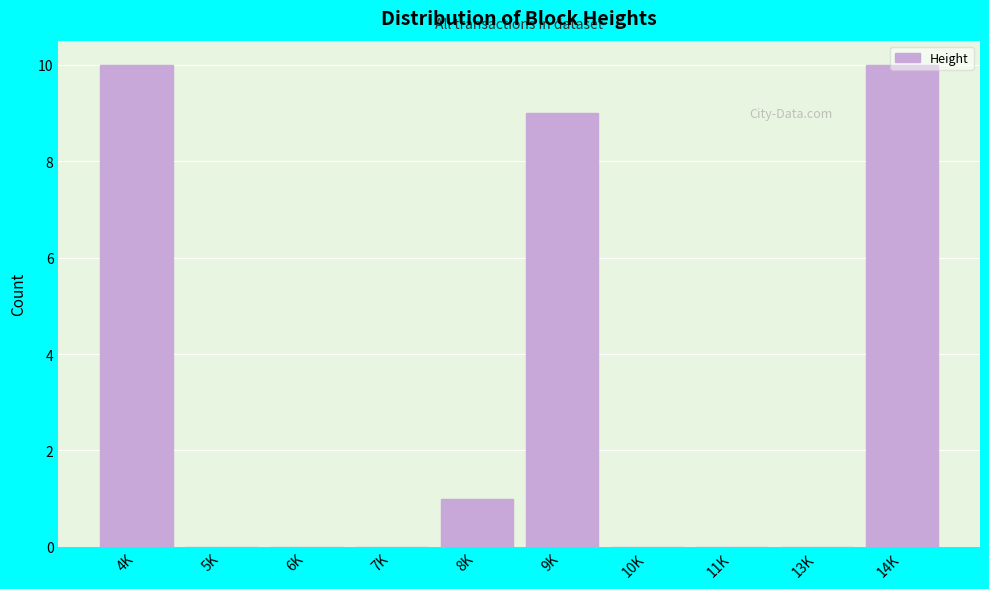

What is the sum of all values?

30